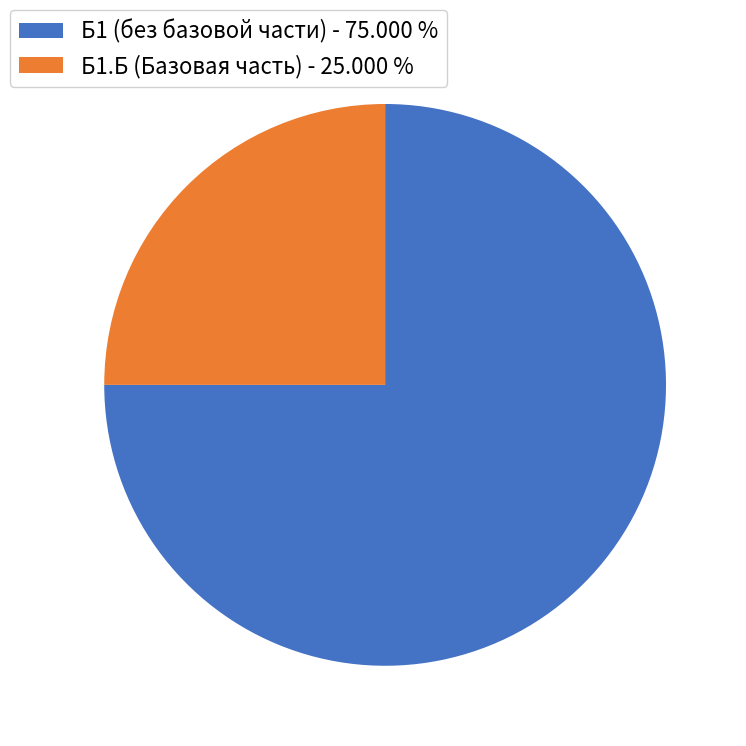

Between Б1.Б (Базовая часть) - 25.000 % and Б1 (без базовой части) - 75.000 %, which is larger?

Б1 (без базовой части) - 75.000 %